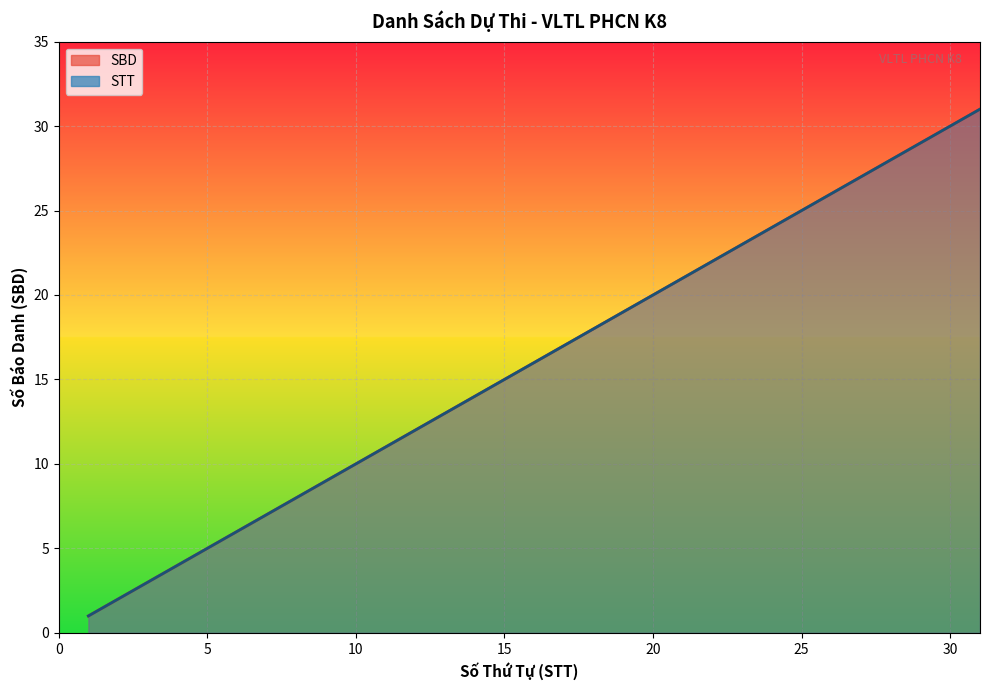

What is the approximate value of SBD at 27, to the nearest 5?

25